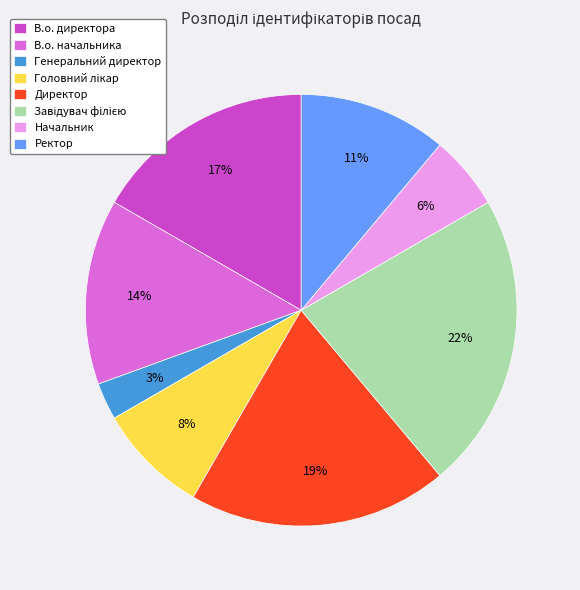

Do В.о. начальника and В.о. директора together represent more than half of the pie?

No